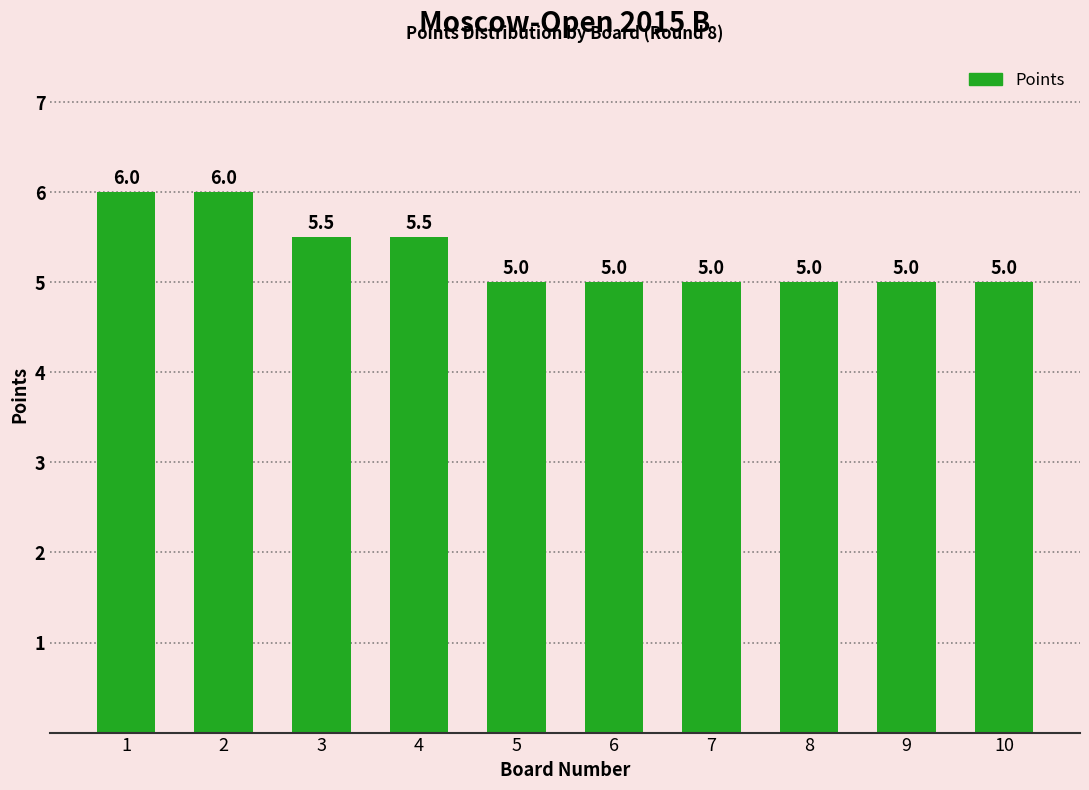

Approximately how many times larger is the value at 1 compared to 5?

1.2